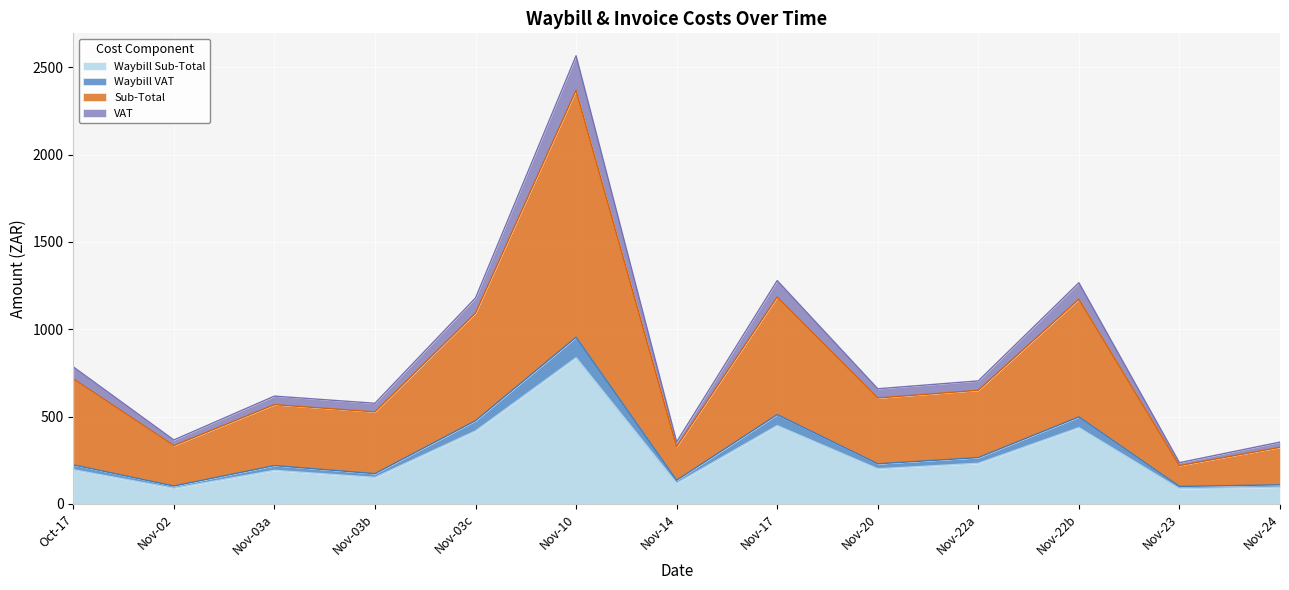

At which category is the sum across all series the highest?

Nov-10